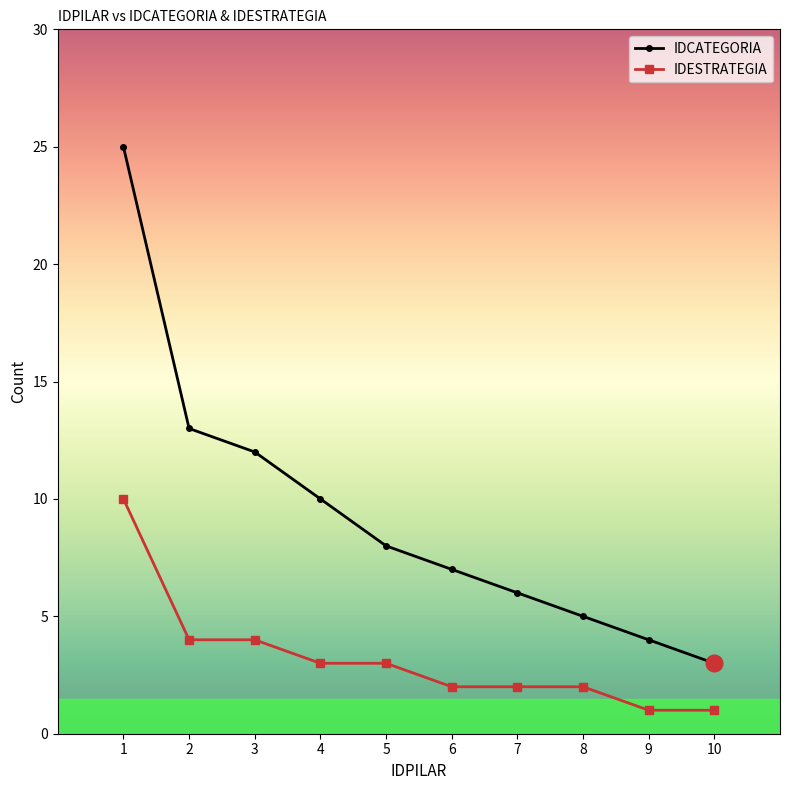

How many values in the IDCATEGORIA series are below 8?

5